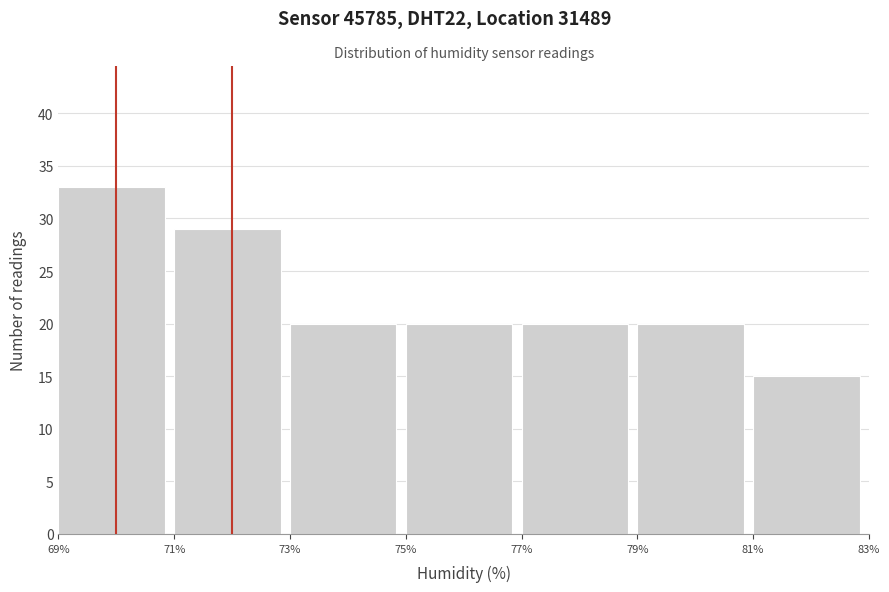

Reading left to right, transcribe this chart: for each bar, give the range it covers on the x-axis and its height. The values are not printed on the chart, so give them approximately, as read against the axis.

69% to 71%: 33
71% to 73%: 29
73% to 75%: 20
75% to 77%: 20
77% to 79%: 20
79% to 81%: 20
81% to 83%: 15